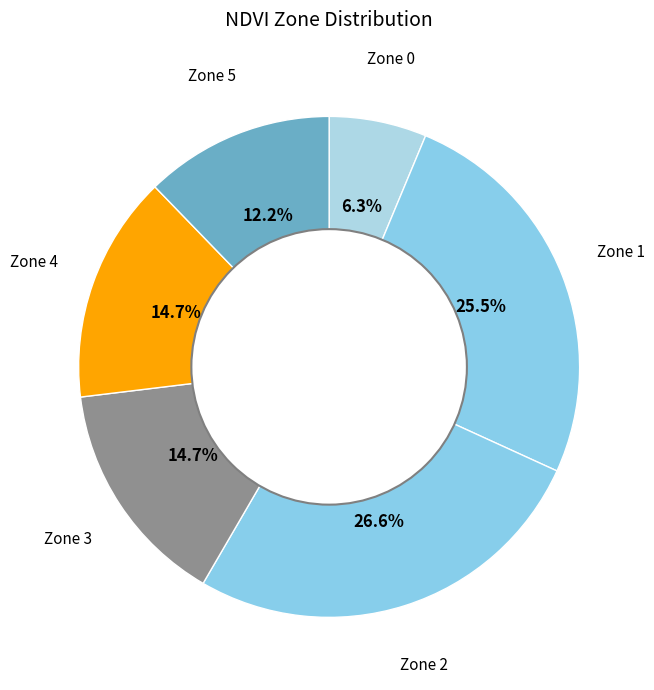

How many segments does this pie chart have?

6